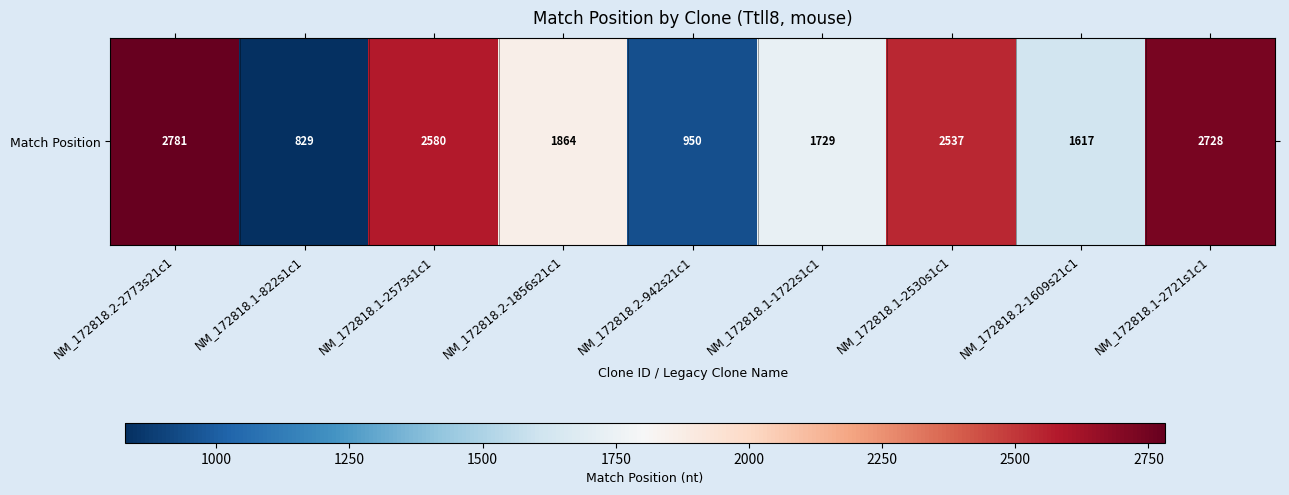

True or false: the data shows 1216 at NM_172818.2-2773s21c1.

False